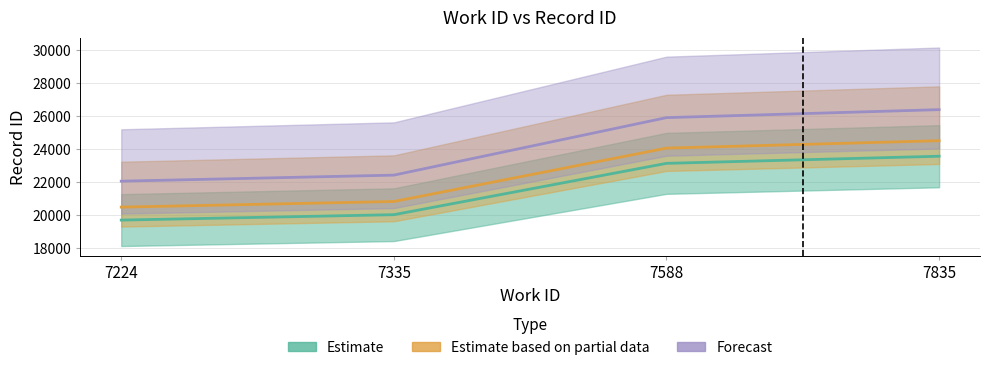

The value at 7335 is 13668. True or false?

False